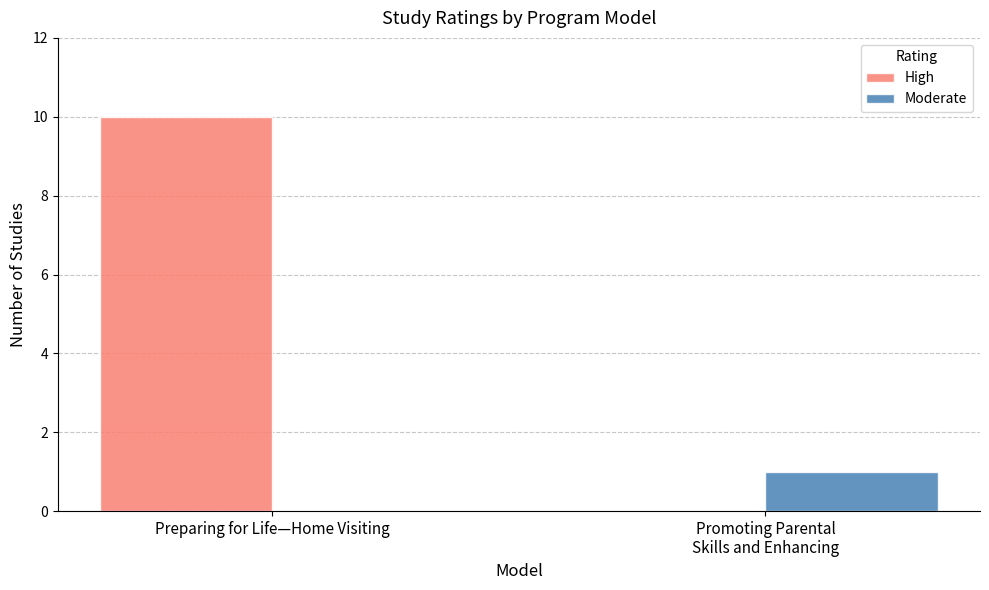

At which label does High reach its peak?

Preparing for Life—Home Visiting